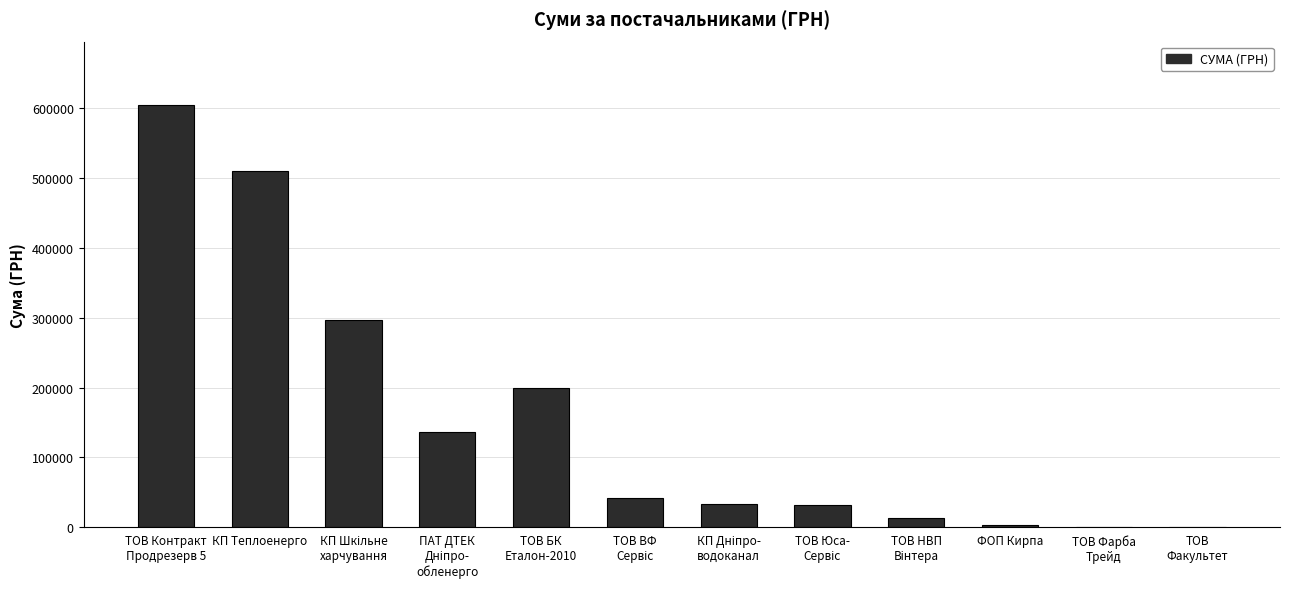

What is the change in value from ТОВ Контракт
Продрезерв 5 to ТОВ
Факультет?

-603831.4